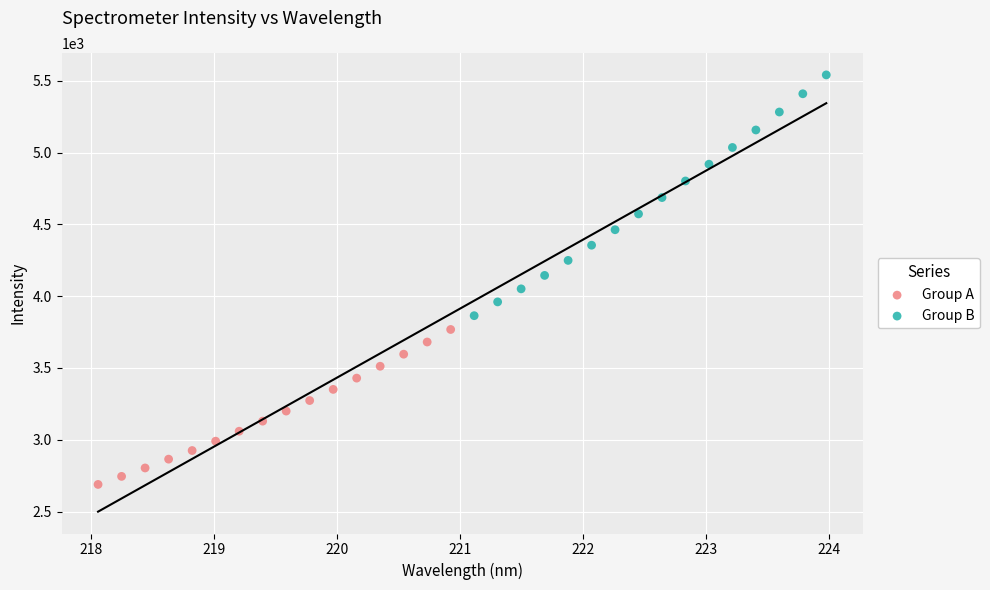

Which series has the widest spread of Y values?

Group B